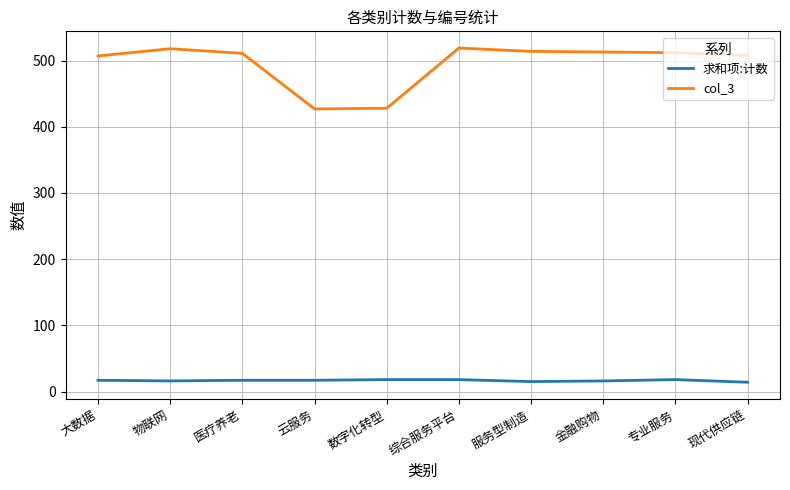

At how many categories does at least one series exceed 150?

10